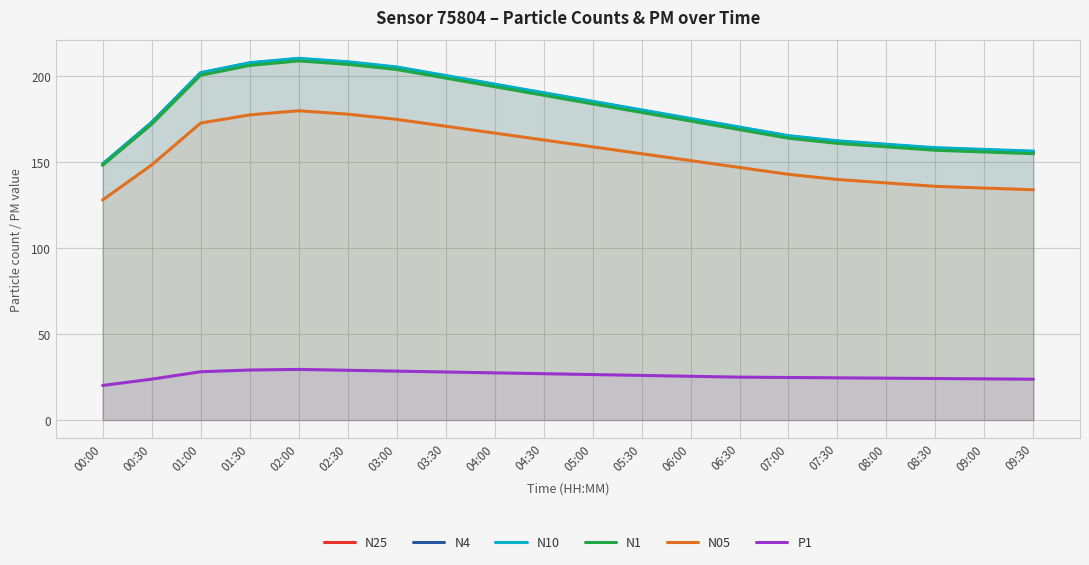

True or false: N4 has more than 1 interior local peaks.

False